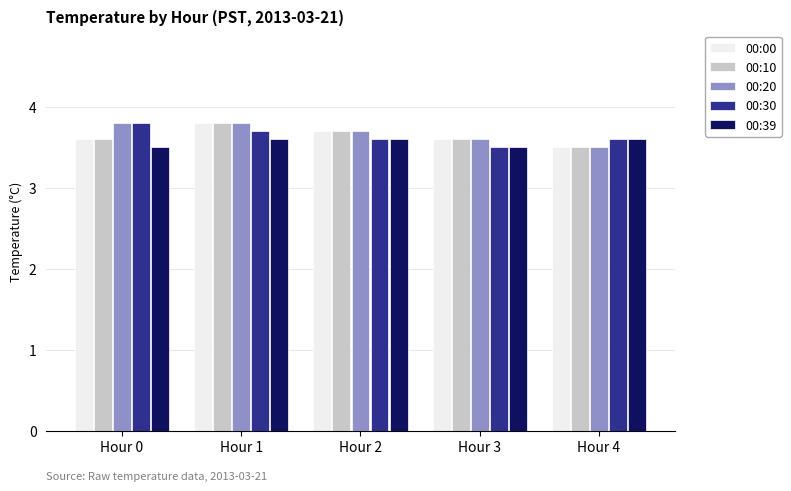

What is the sum of all 00:20 values?

18.4